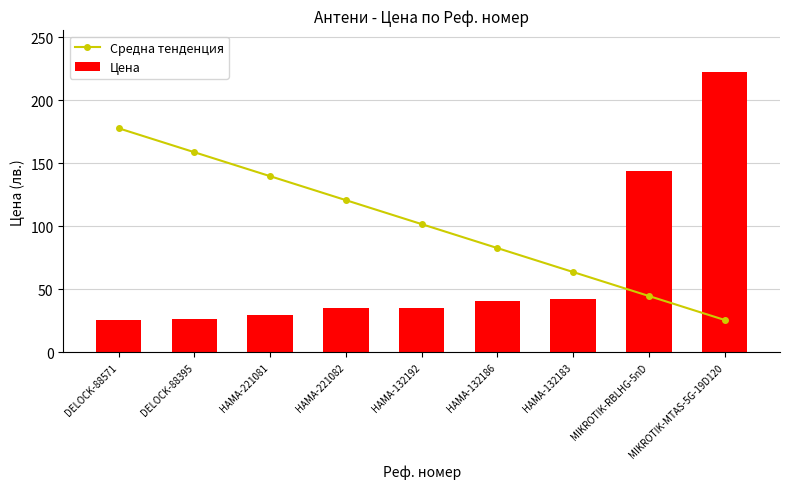

What is the total value across all series at HAMA-132183?

105.5